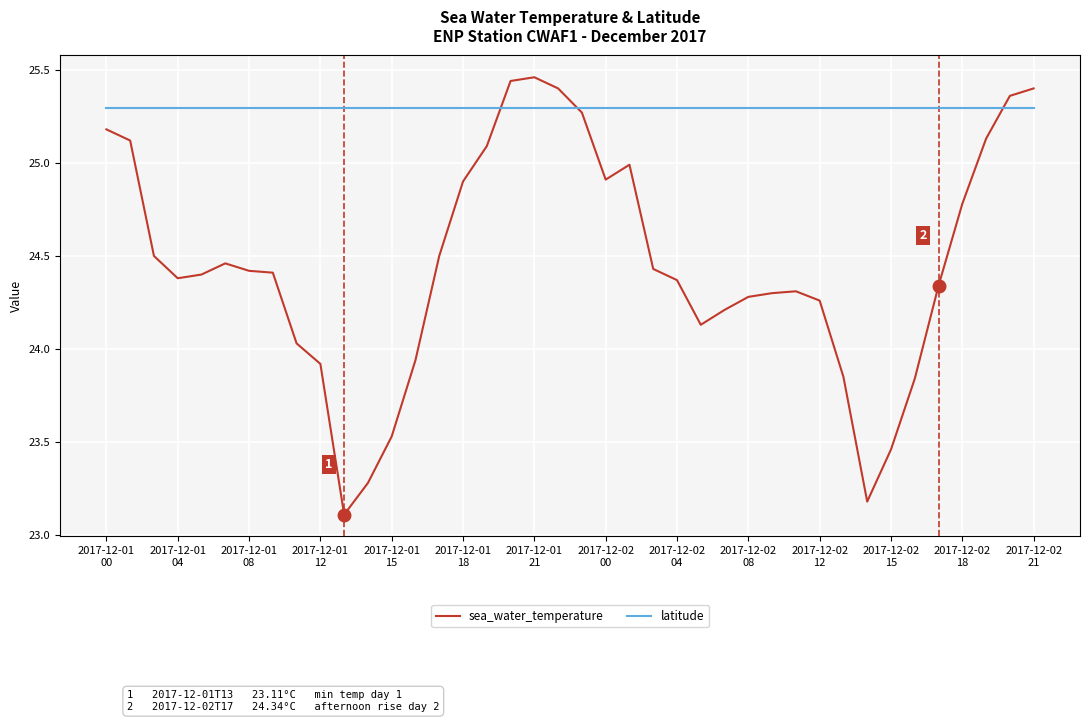

How many times do sea_water_temperature and latitude cross each other?

3